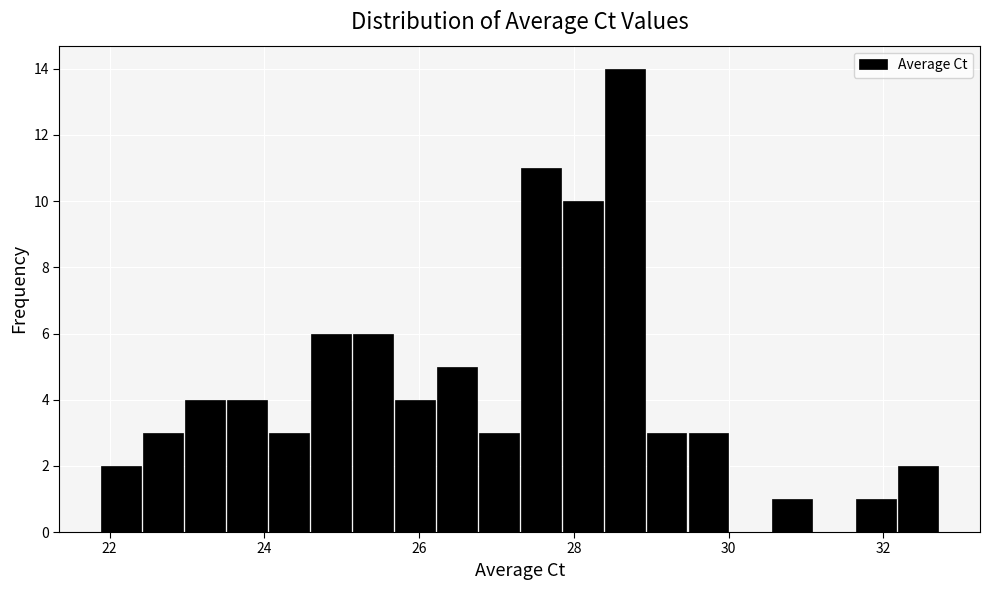

Read against the x-axis, roughly where is the centre of the tallest bar?

28.6